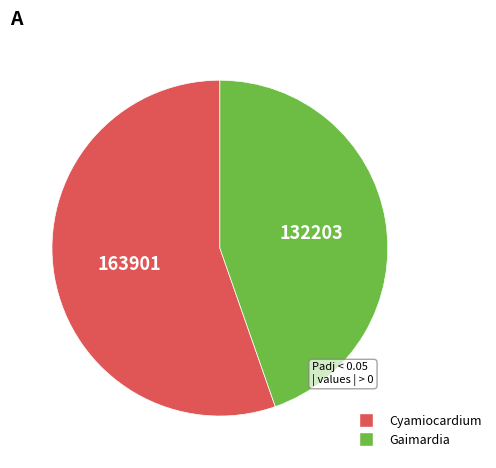

What is the ratio of the value at Gaimardia to the value at Cyamiocardium?

0.8